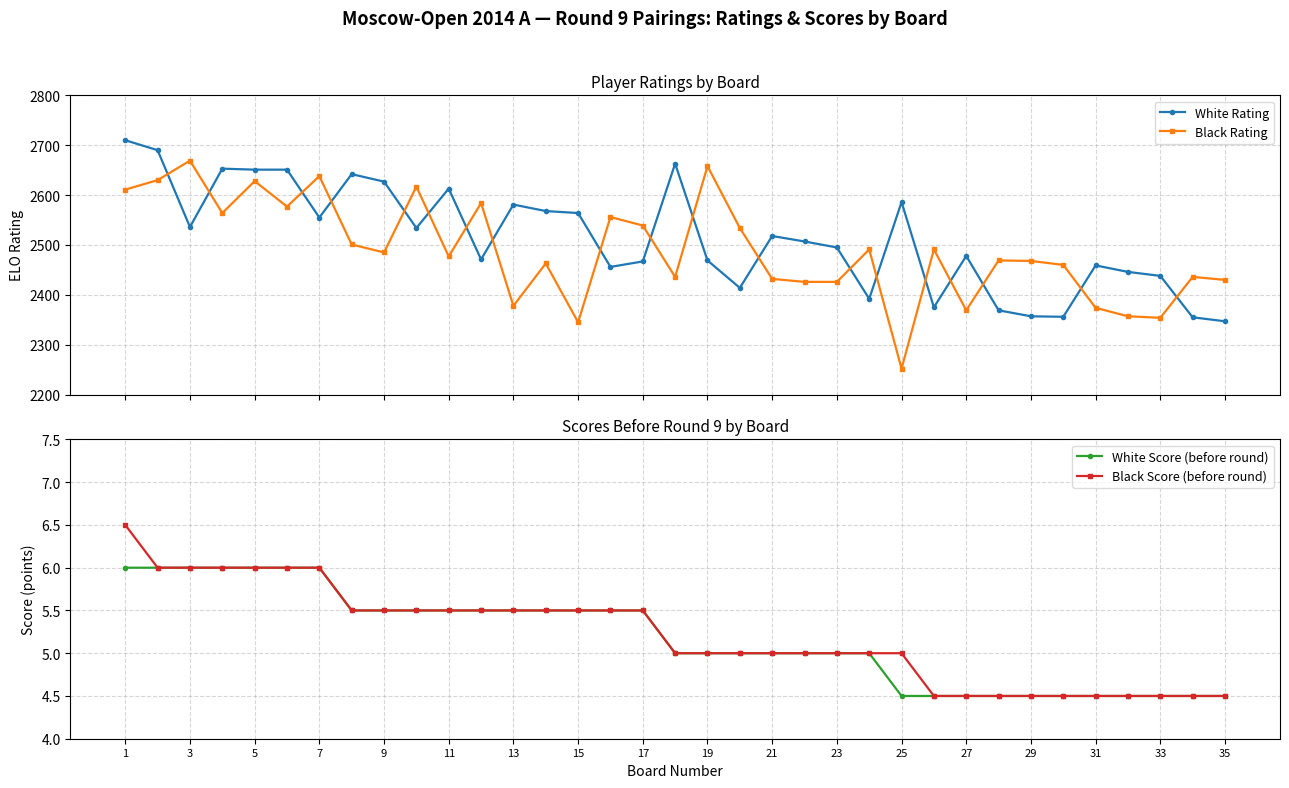

Reading left to right, what are all the values shown in this chart?

White Rating: 2710.0	2690.0	2536.0	2653.0	2651.0	2651.0	2555.0	2642.0	2627.0	2534.0	2613.0	2471.0	2581.0	2568.0	2564.0	2456.0	2467.0	2663.0	2469.0	2414.0	2518.0	2507.0	2495.0	2392.0	2586.0	2375.0	2478.0	2369.0	2357.0	2356.0	2459.0	2446.0	2438.0	2355.0	2347.0
Black Rating: 2611.0	2630.0	2669.0	2564.0	2628.0	2577.0	2638.0	2501.0	2485.0	2617.0	2477.0	2584.0	2378.0	2463.0	2345.0	2556.0	2539.0	2436.0	2658.0	2534.0	2432.0	2426.0	2426.0	2491.0	2252.0	2491.0	2369.0	2469.0	2468.0	2460.0	2374.0	2357.0	2354.0	2436.0	2430.0
White Score (before round): 6.0	6.0	6.0	6.0	6.0	6.0	6.0	5.5	5.5	5.5	5.5	5.5	5.5	5.5	5.5	5.5	5.5	5.0	5.0	5.0	5.0	5.0	5.0	5.0	4.5	4.5	4.5	4.5	4.5	4.5	4.5	4.5	4.5	4.5	4.5
Black Score (before round): 6.5	6.0	6.0	6.0	6.0	6.0	6.0	5.5	5.5	5.5	5.5	5.5	5.5	5.5	5.5	5.5	5.5	5.0	5.0	5.0	5.0	5.0	5.0	5.0	5.0	4.5	4.5	4.5	4.5	4.5	4.5	4.5	4.5	4.5	4.5